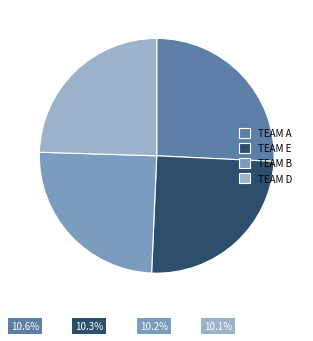

What is the largest slice in the pie chart?

TEAM A